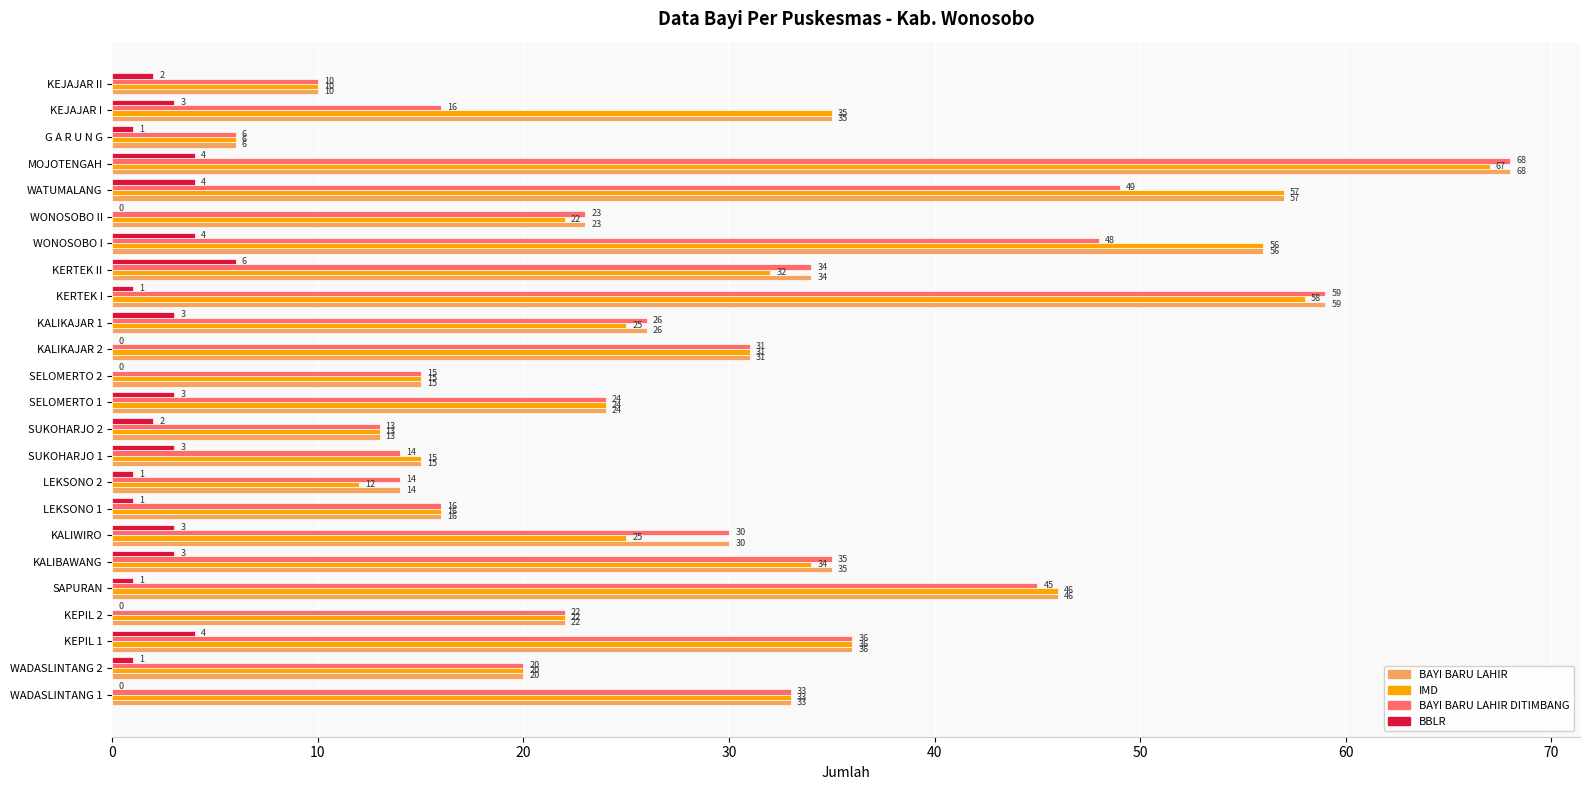

The BAYI BARU LAHIR DITIMBANG series shows 31 at KALIKAJAR 2. True or false?

True